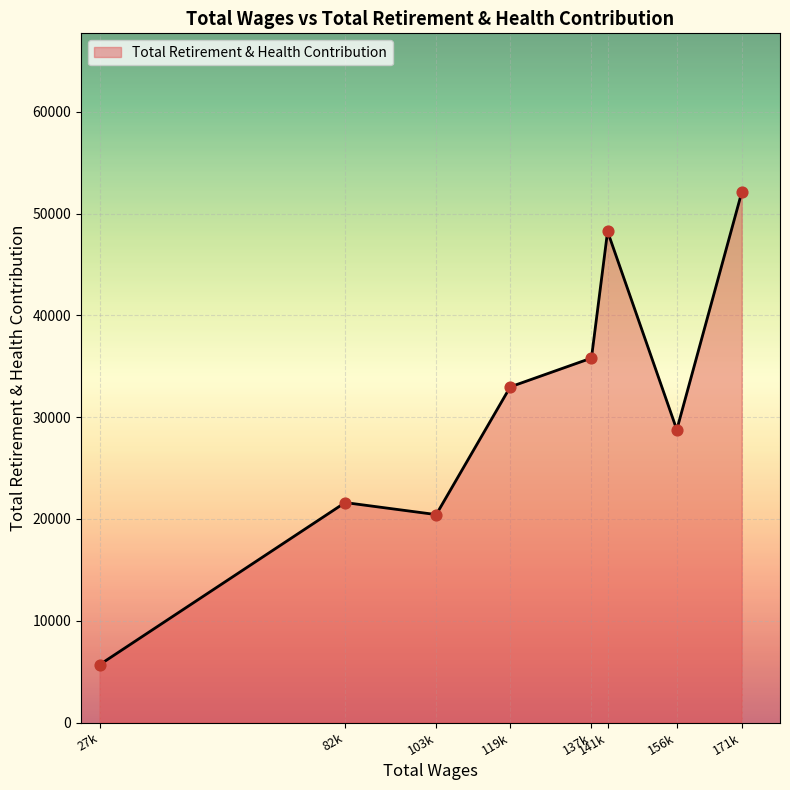

What is the change in value from 119k to 141k?

+15273